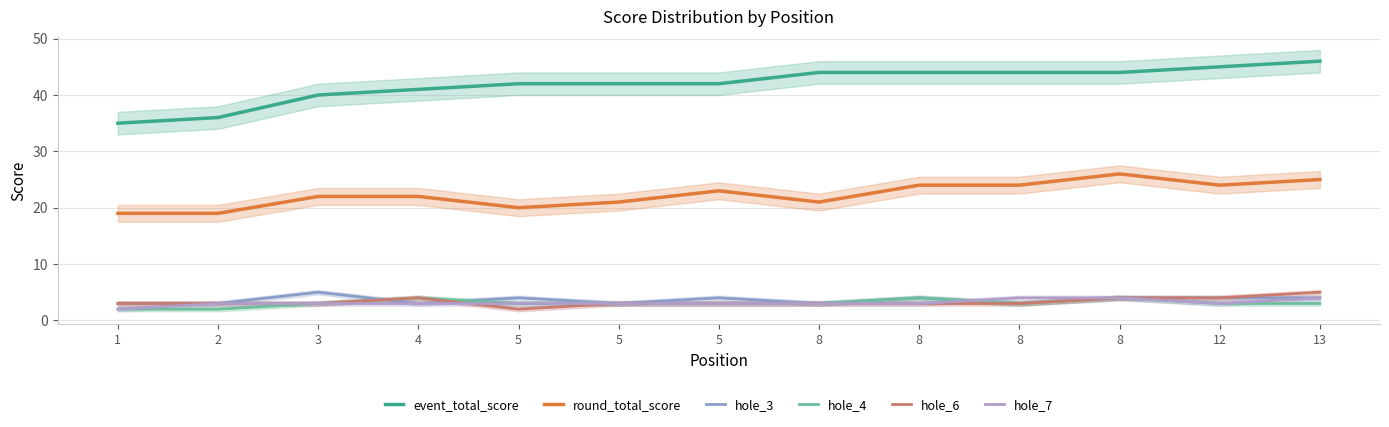

What is the minimum value for hole_3?

3